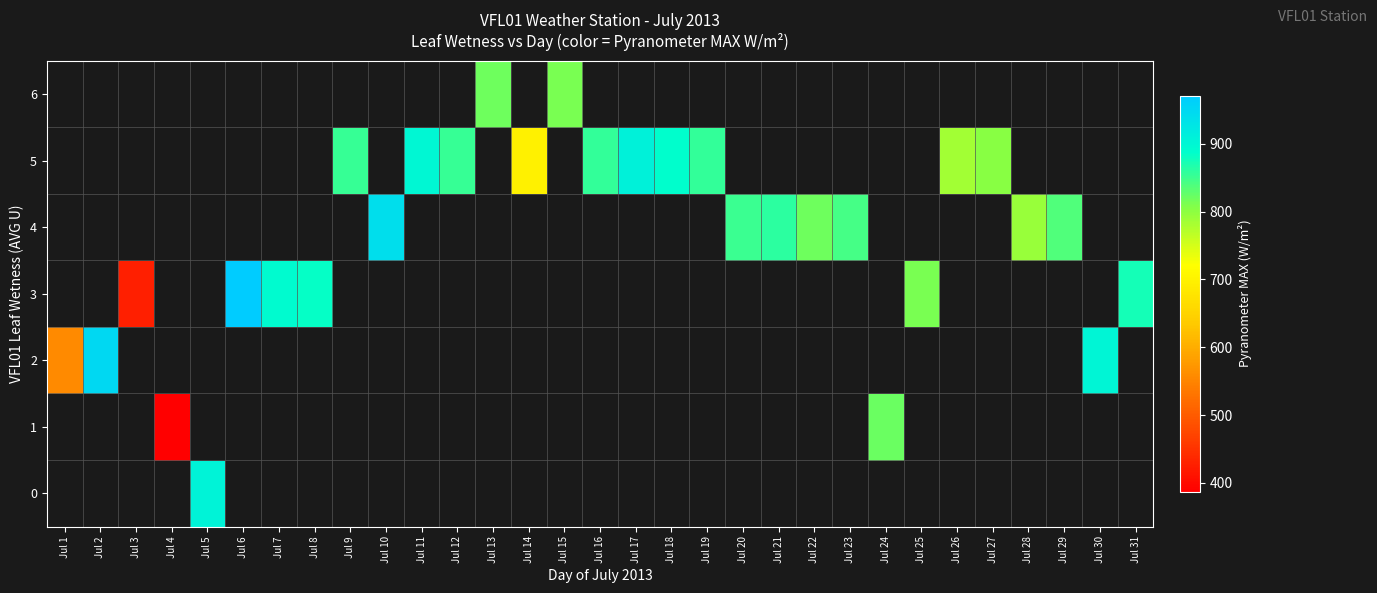

Between Jul 12 and Jul 5, which is larger?

Jul 5